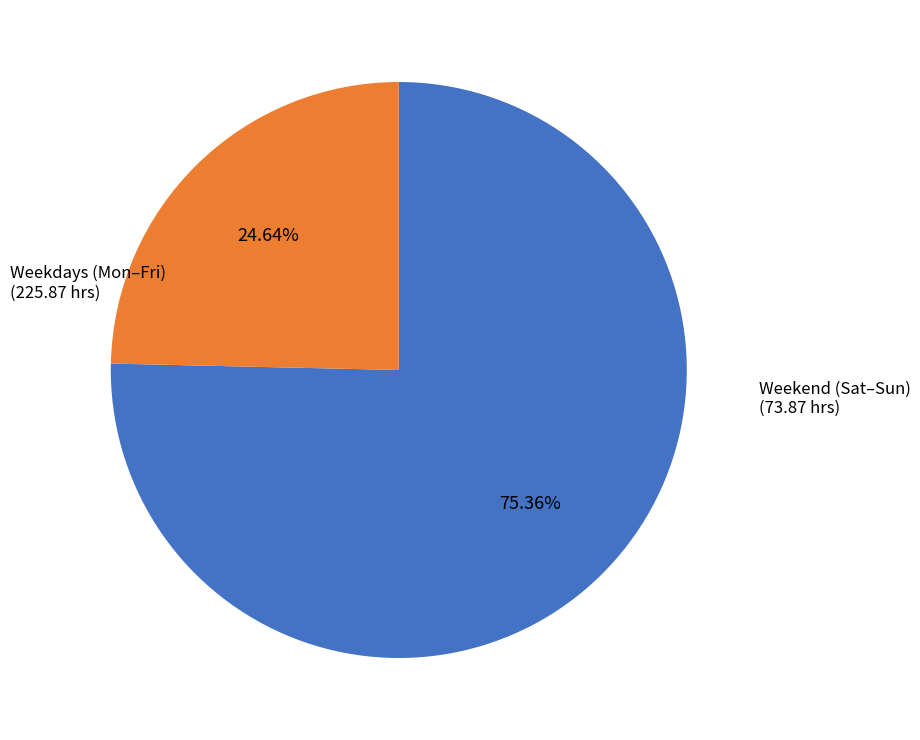

Does any single category account for the majority?

Yes